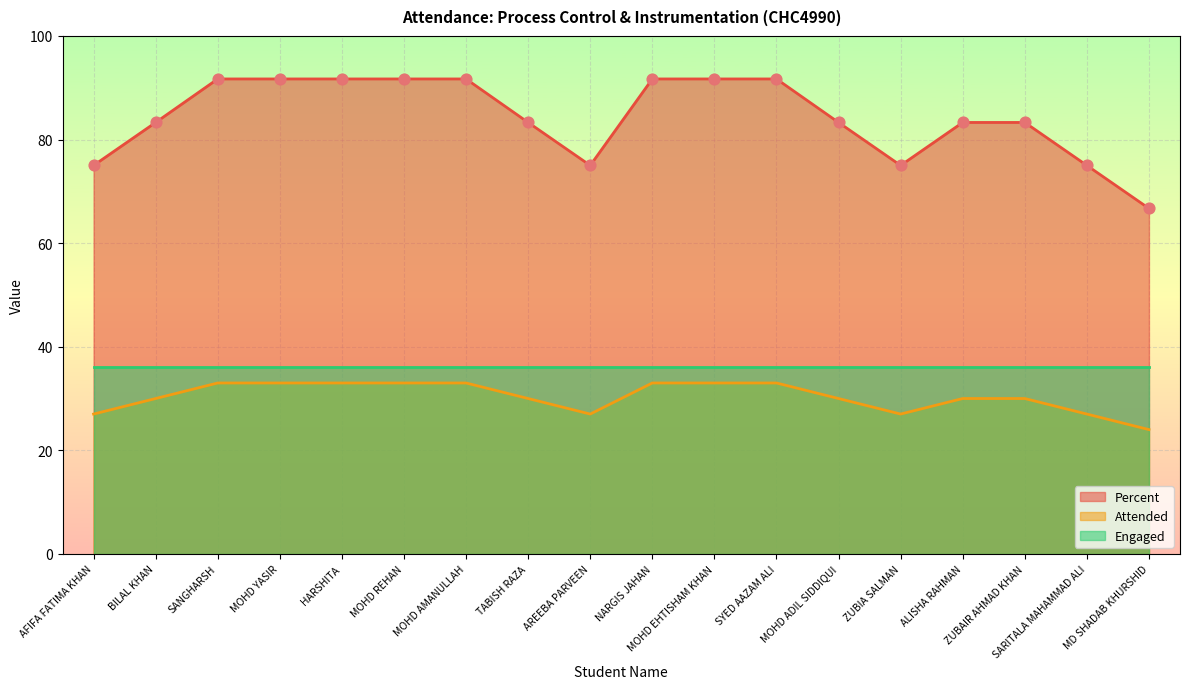

Which series reaches the minimum Y coordinate?

Attended